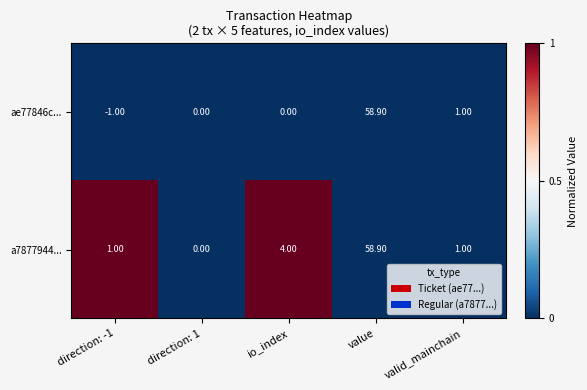

How many values in a7877944... are above zero?

4